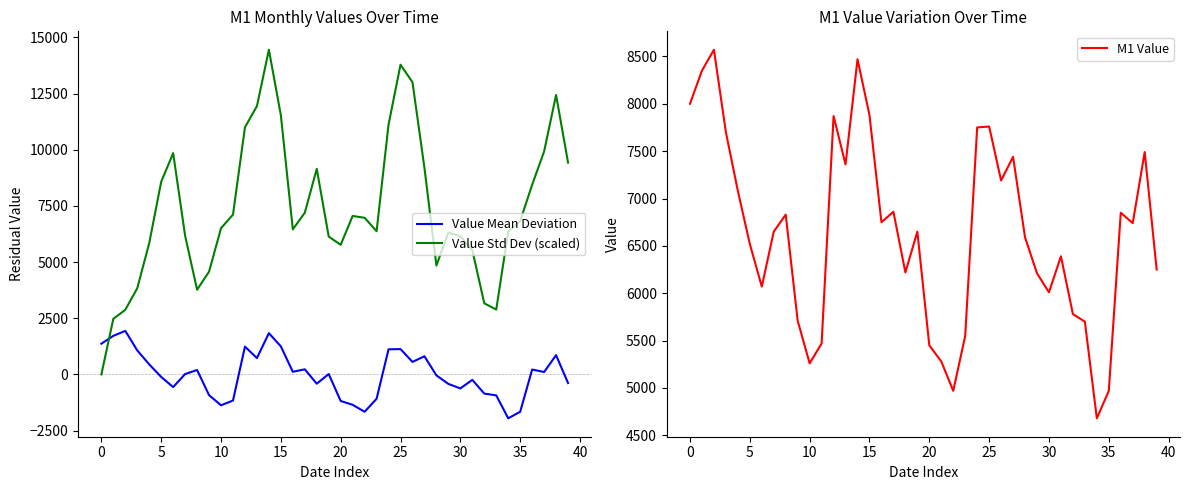

The M1 Value series shows 6750.0 at 16. True or false?

True